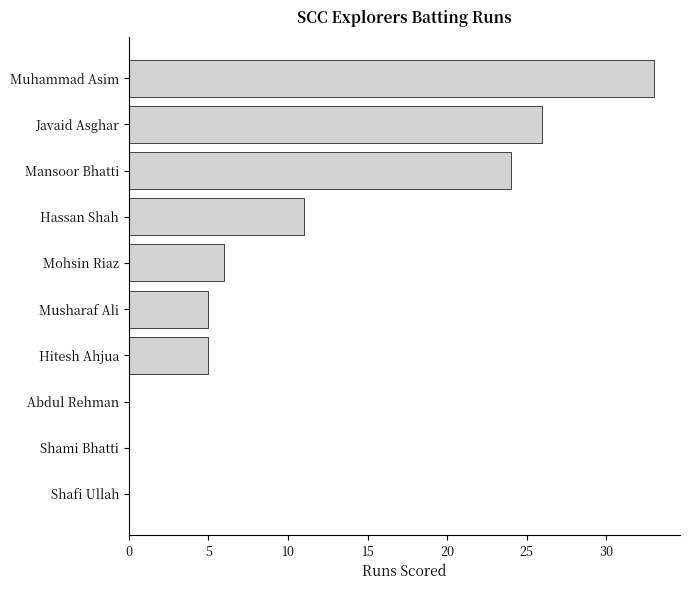

What is the maximum value shown in the chart?

33